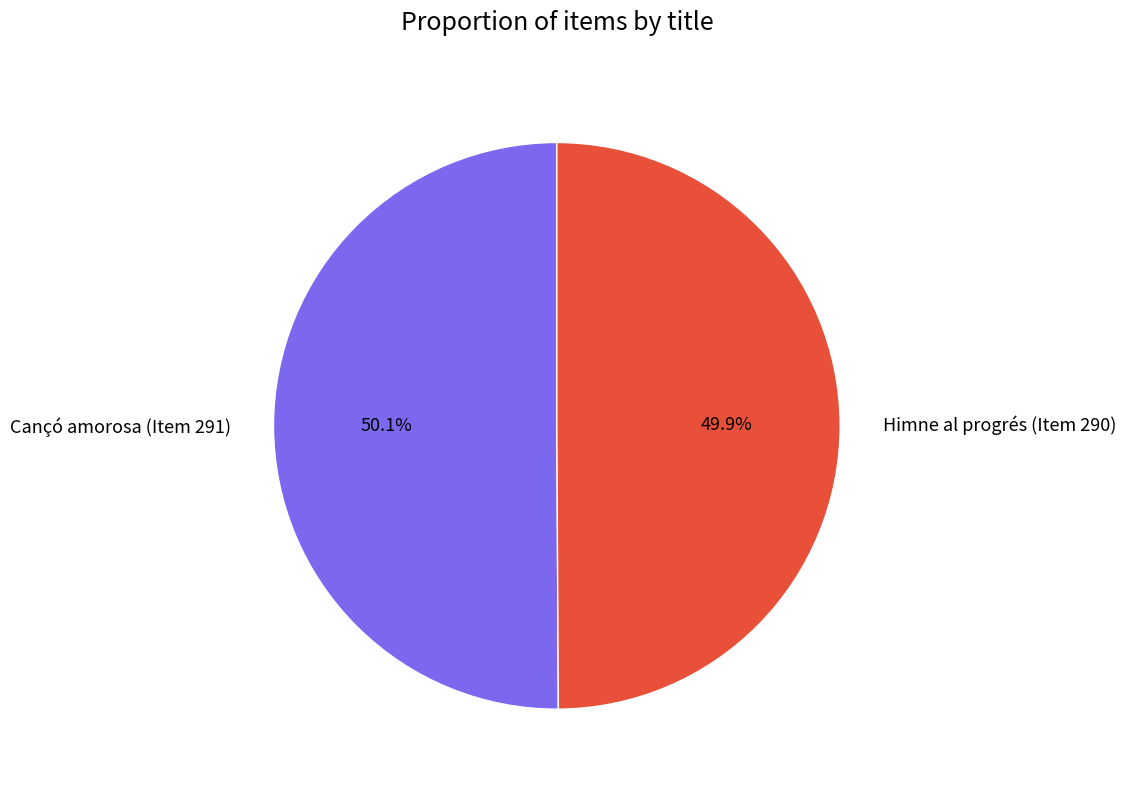

Approximately how many times larger is the value at Cançó amorosa (Item 291) compared to Himne al progrés (Item 290)?

1.0